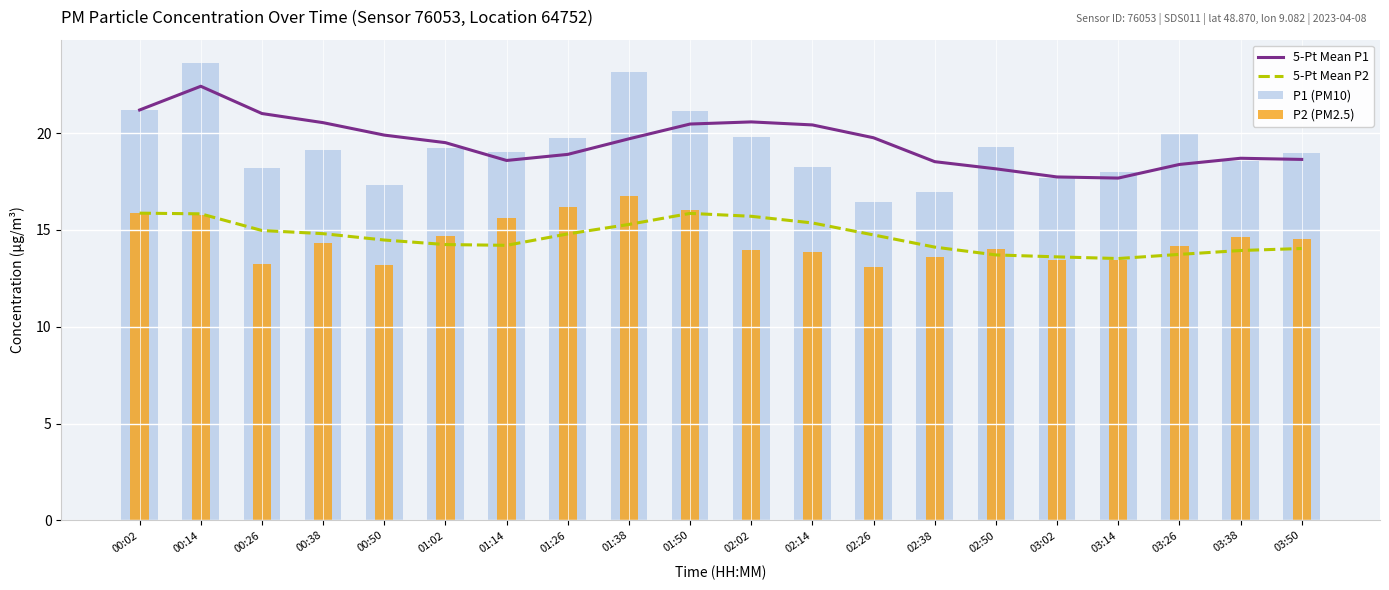

What position from the left is 00:50?

5